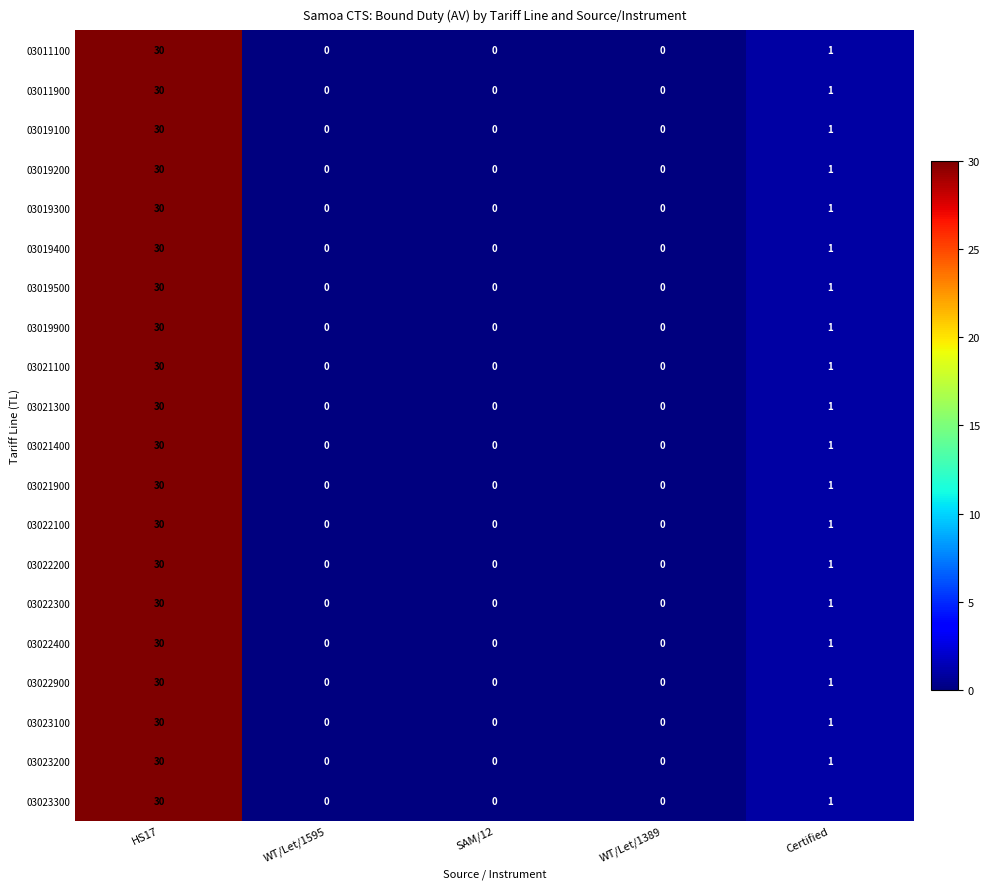

What value does the 03021300 series have at HS17, to the nearest 10?

30